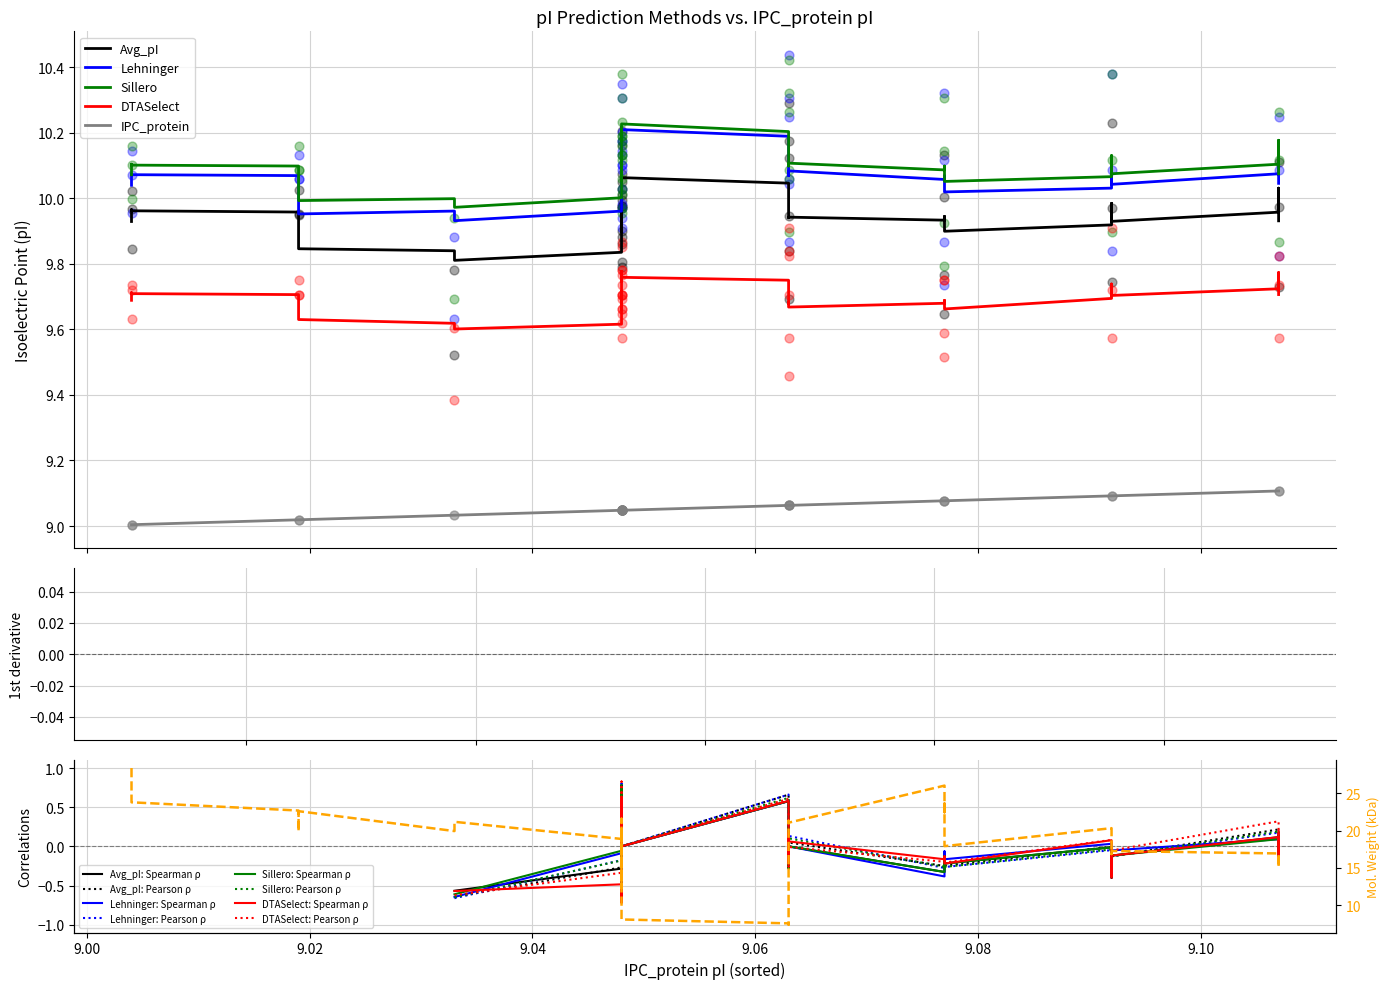

Which series reaches the maximum Y coordinate?

Lehninger